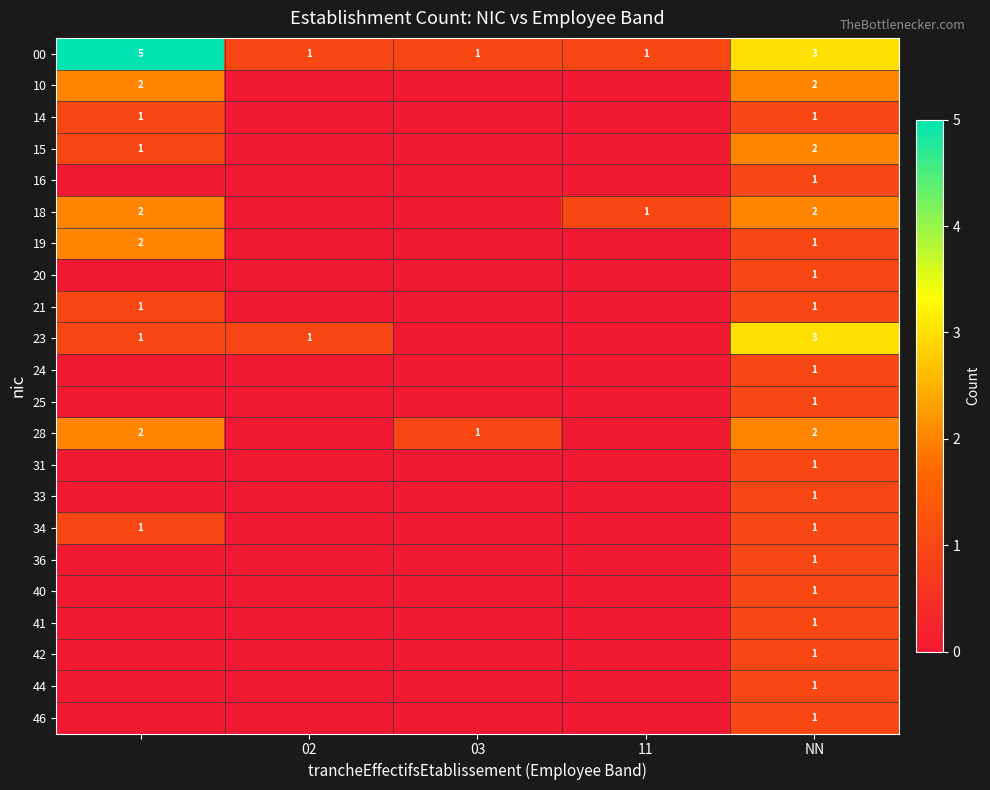

The value of 00 at NN is 1. True or false?

False